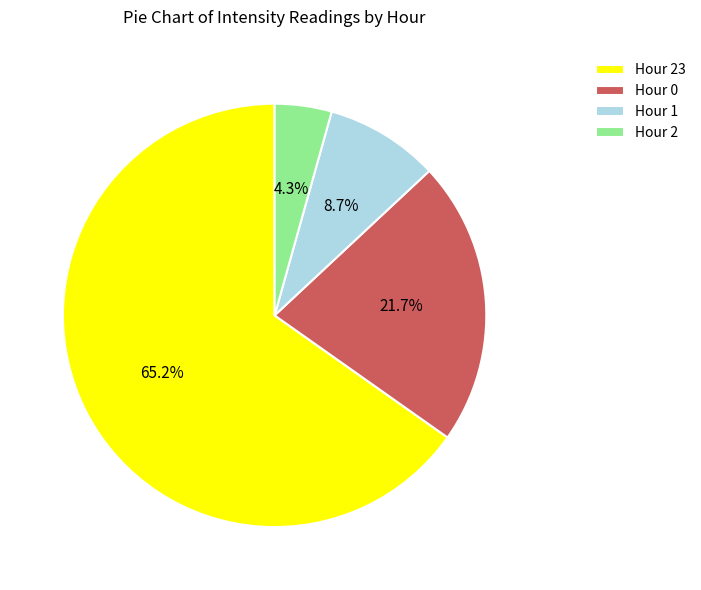

Which slice is the smallest?

Hour 2